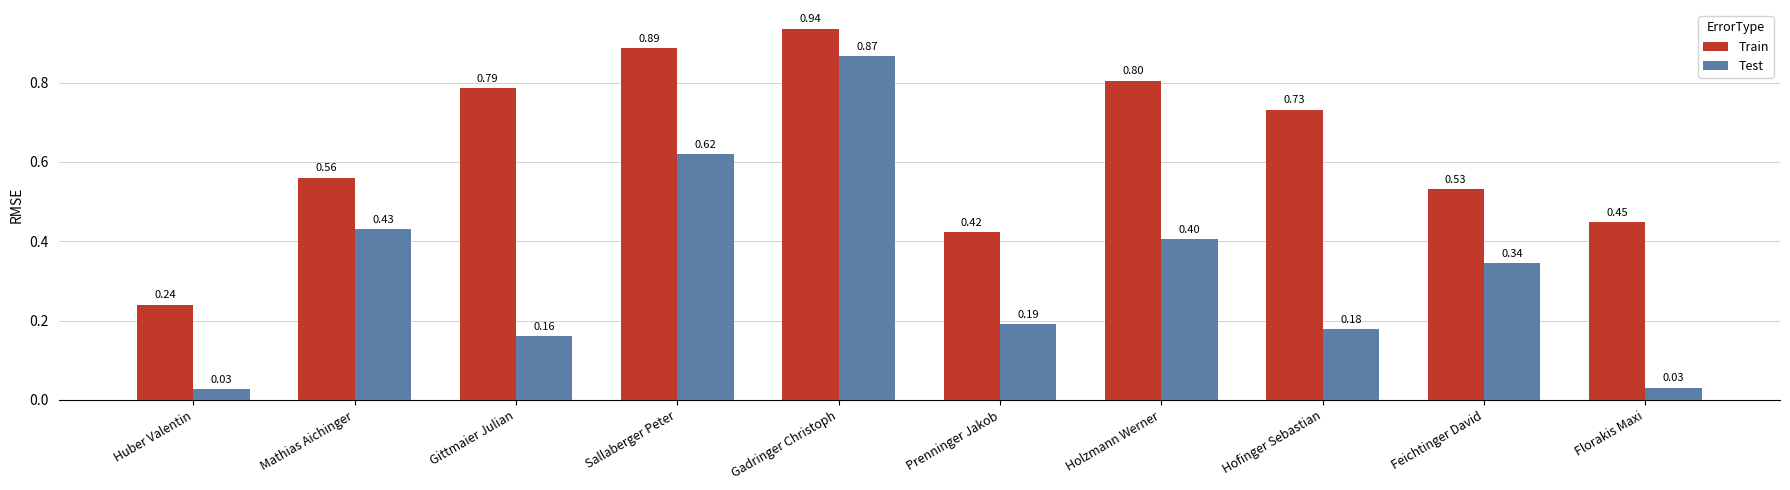

What is the difference between the maximum and second lowest values in the Test series?

0.8